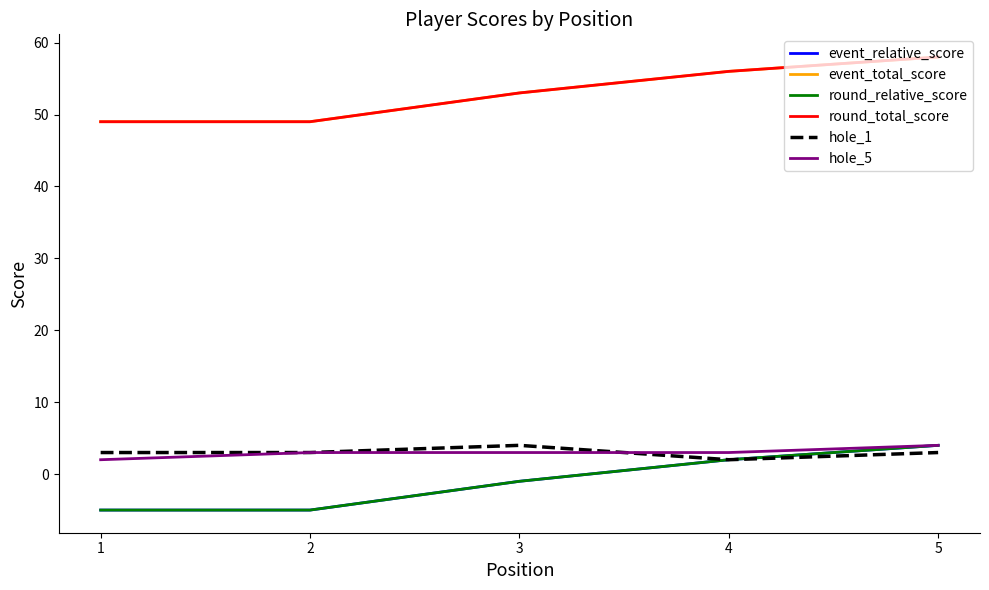

Does the chart display data point markers on the line(s)?

No